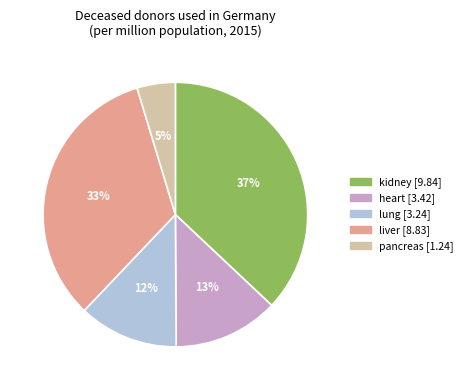

What percentage is the kidney slice, to the nearest percent?

37%